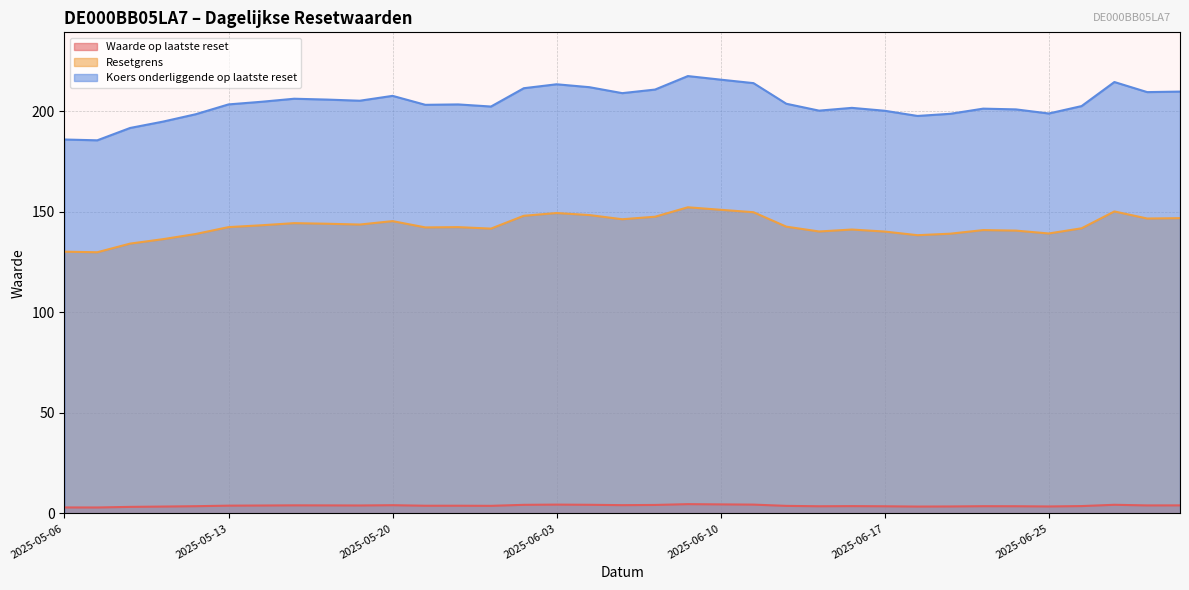

List the series in order of their peak value, lowest first.

Waarde op laatste reset, Resetgrens, Koers onderliggende op laatste reset